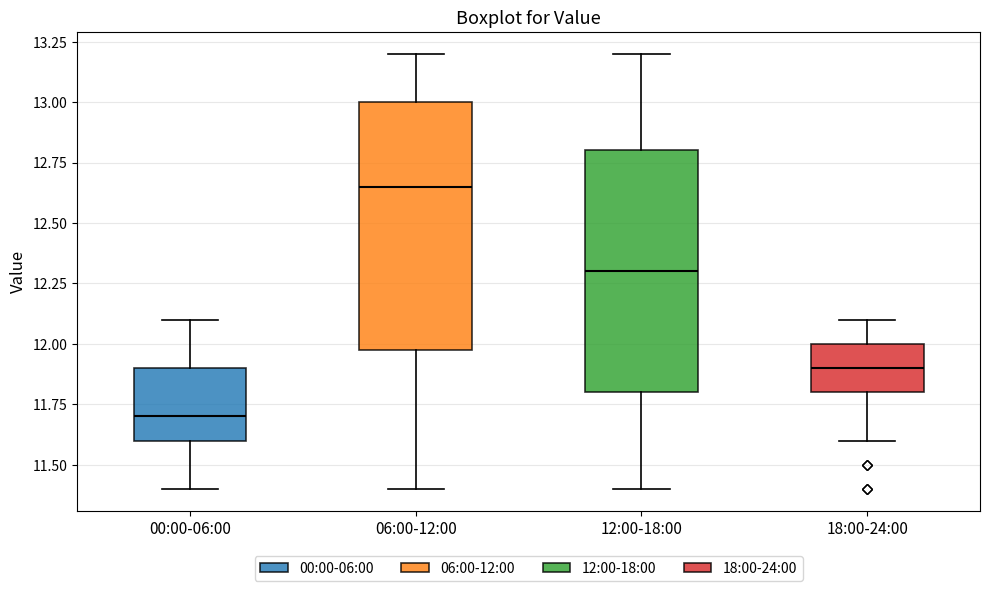

Which box's median line is the highest?

06:00-12:00